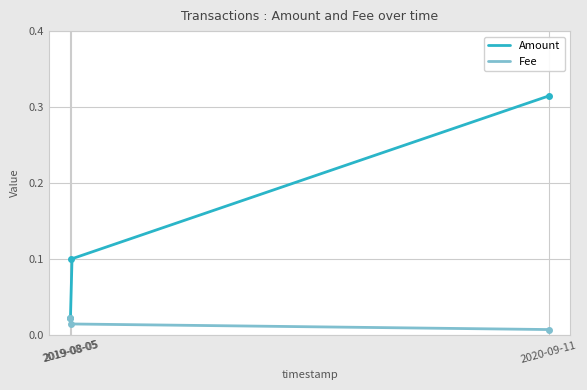

The value of Fee at 2019-08-05 is 0.0. True or false?

False